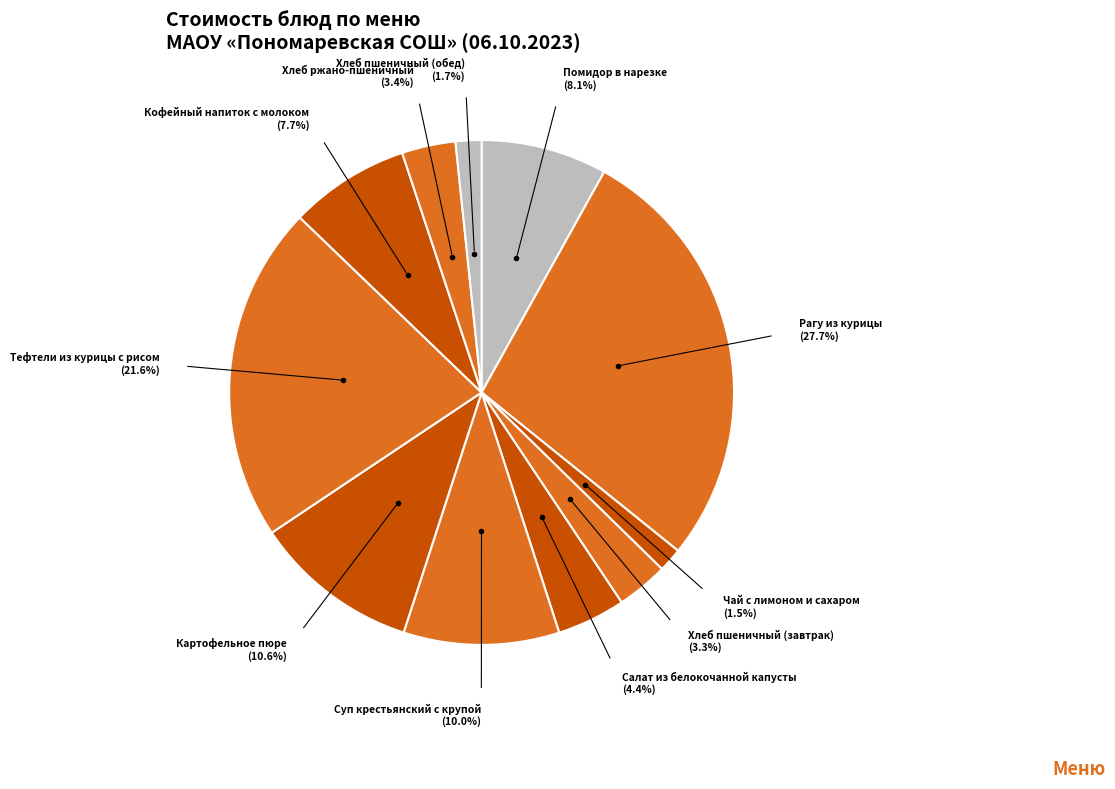

Is it true that Рагу из курицы is 28% of the pie?

True